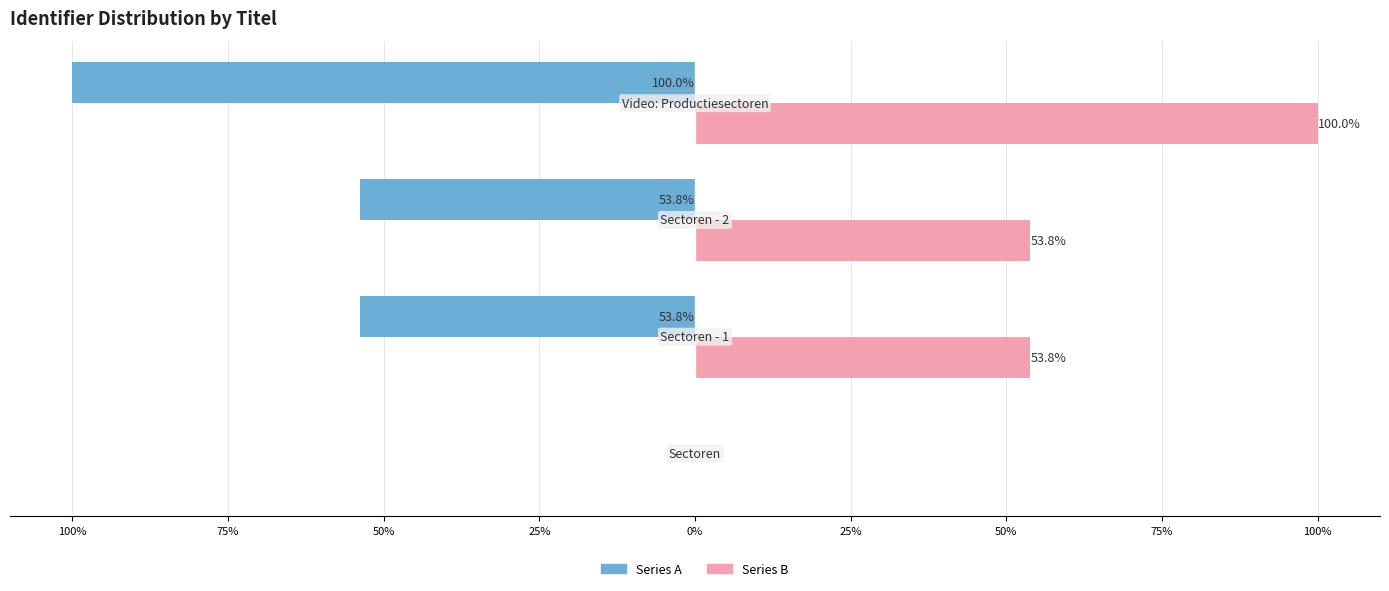

What are all the series names shown in the legend?

Series A, Series B